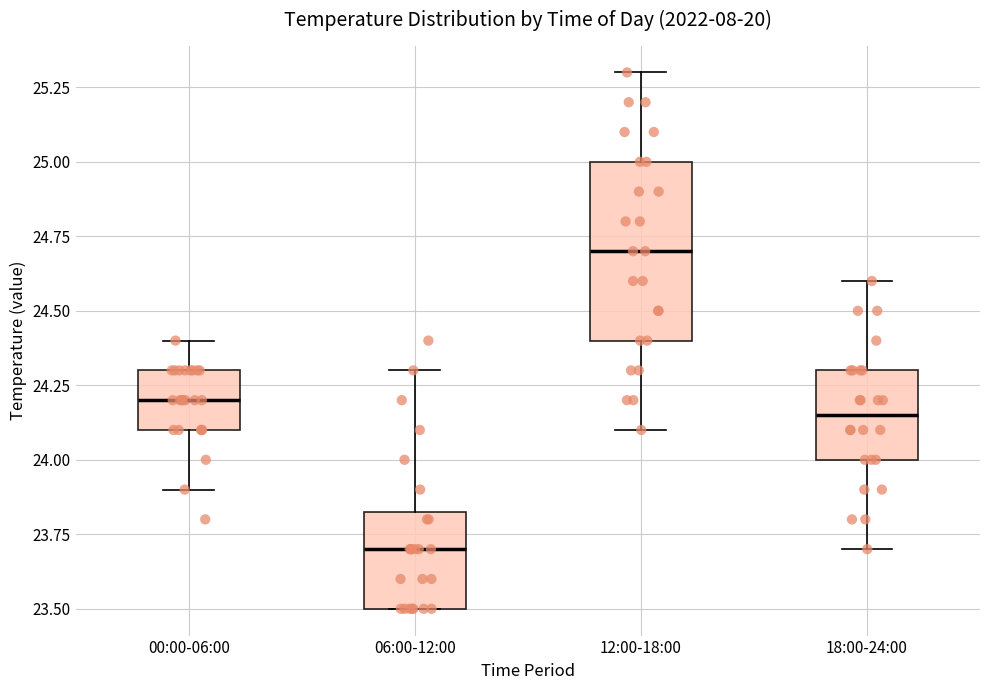

Where is the lower edge of the box for 00:00-06:00 on the y-axis? The values are not printed on the chart, so give them approximately, as read against the axis.

24.10